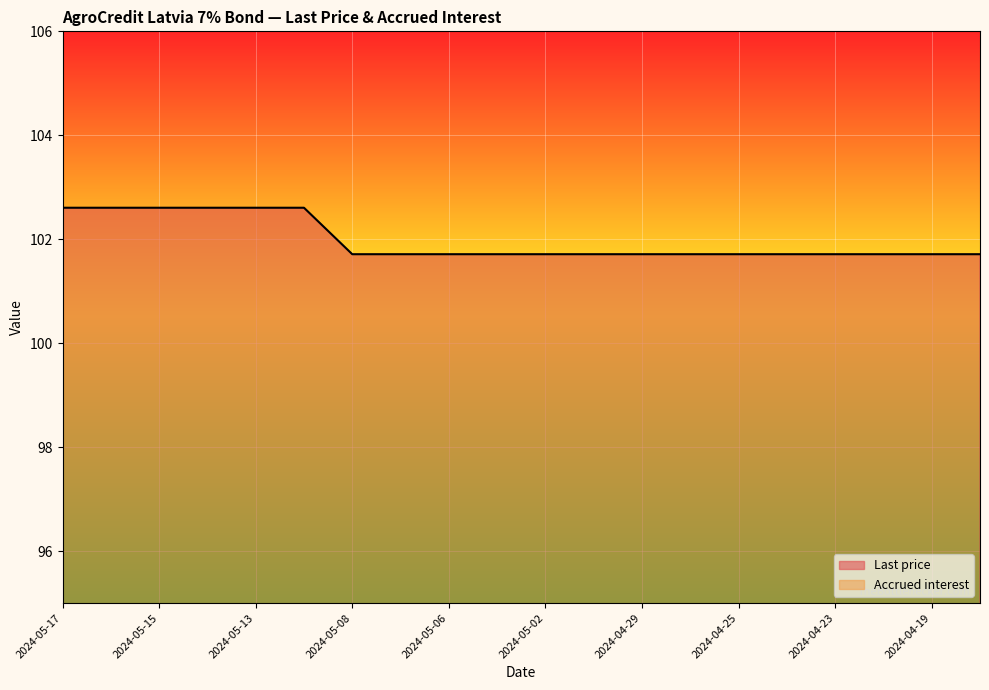

What are all the series names shown in the legend?

Last price, Accrued interest